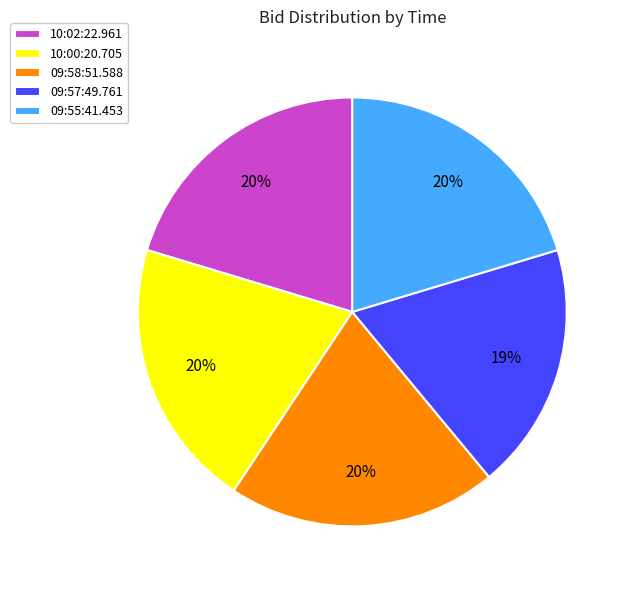

What percentage is the 09:58:51.588 slice, to the nearest percent?

20%